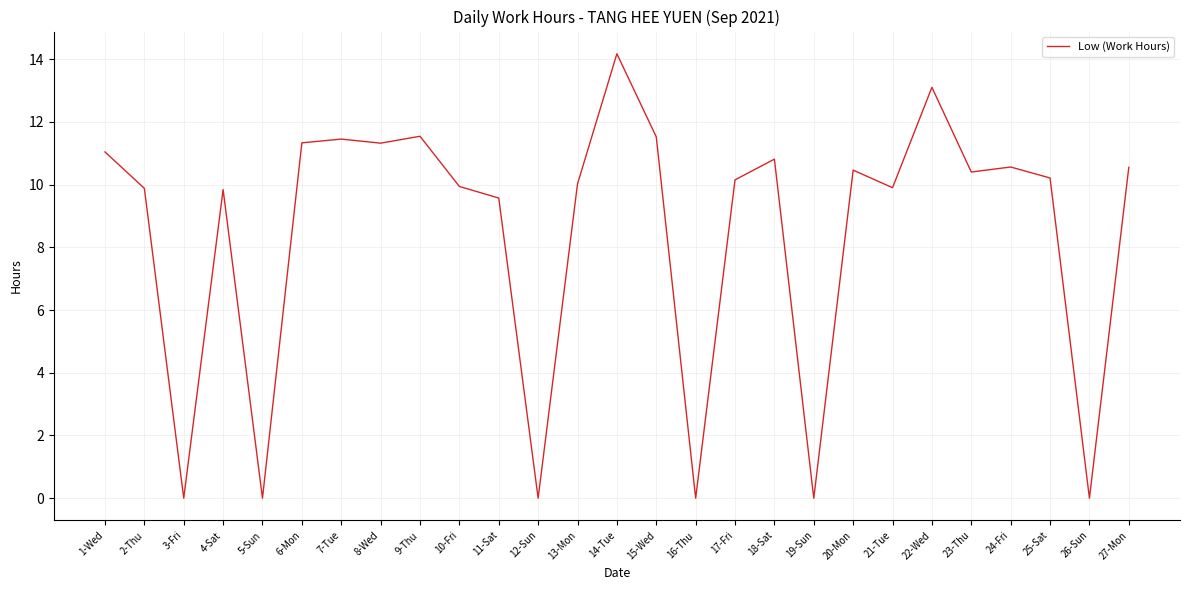

What position from the left is 12-Sun?

12